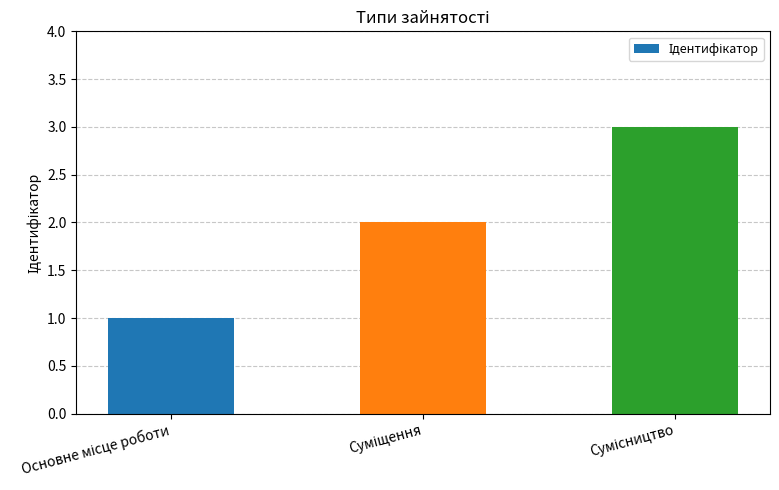

What is the maximum value shown in the chart?

3